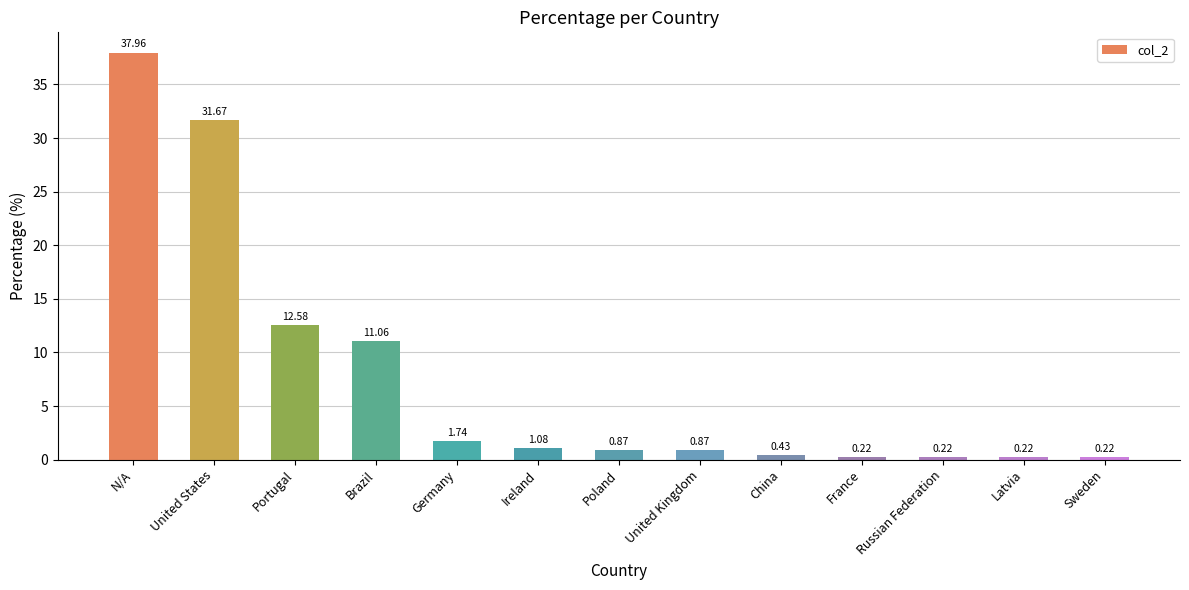

How many distinct data groups are displayed?

1